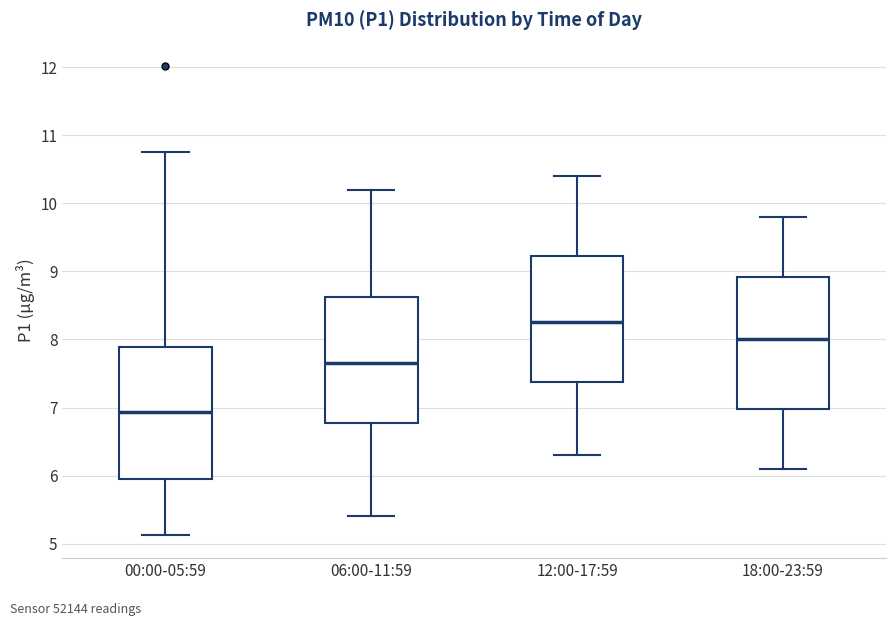

Which box has the lowest median line?

00:00-05:59